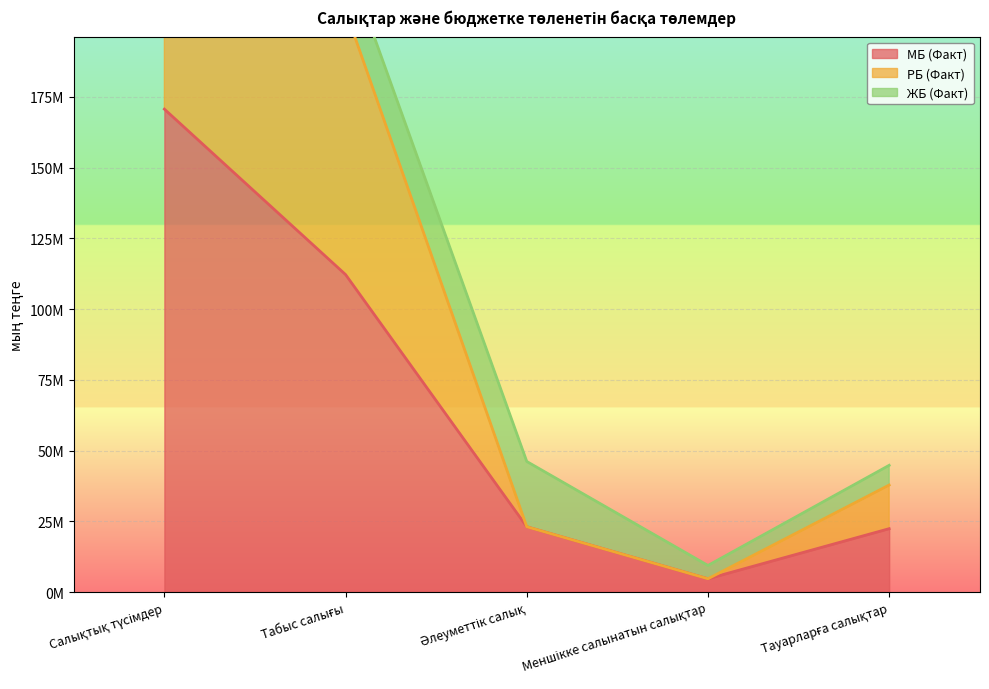

What is the label of the 4th point from the right?

Табыс салығы